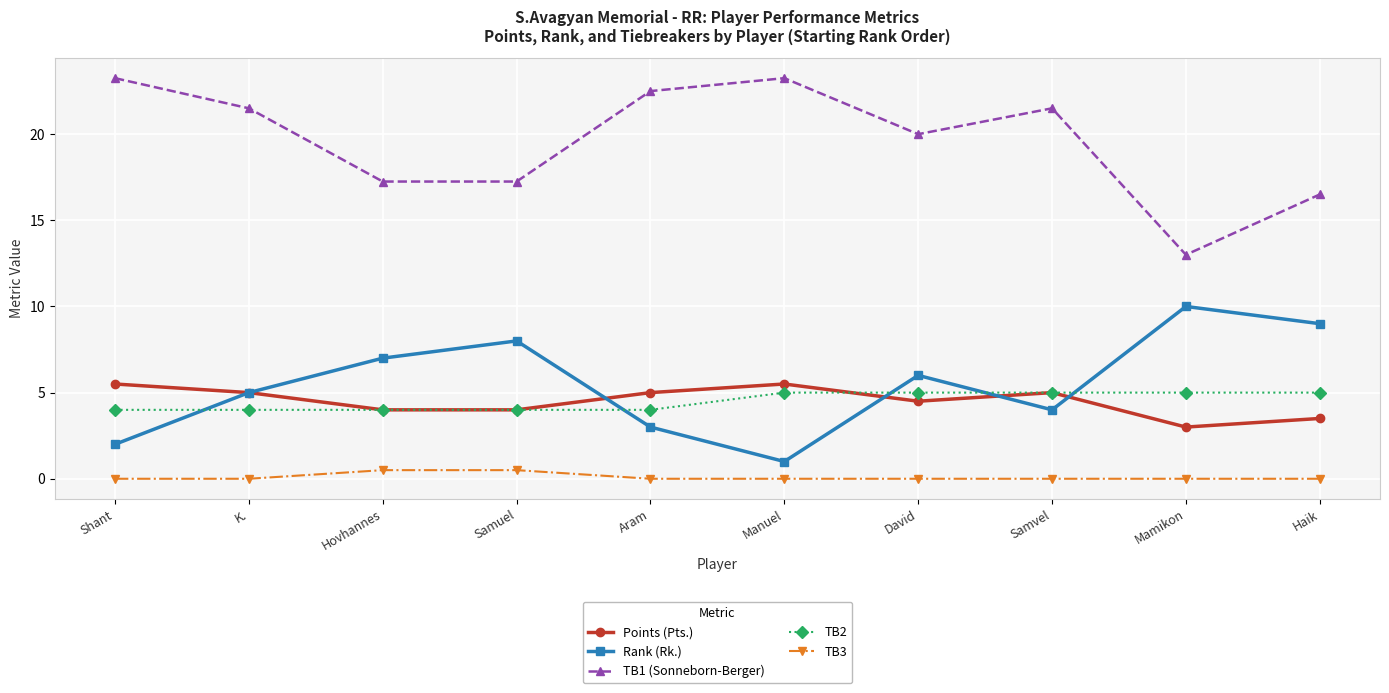

True or false: Rank (Rk.) and TB3 intersect in this chart.

False